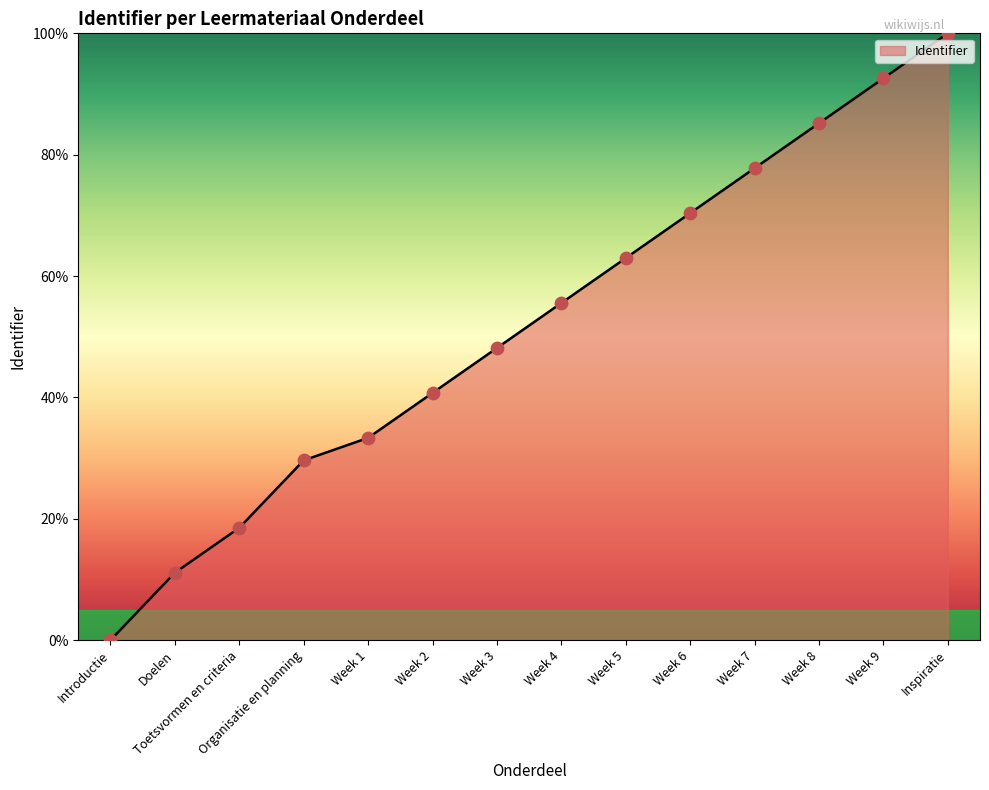

What is the ratio of the value at Week 9 to the value at Week 4?

1.7